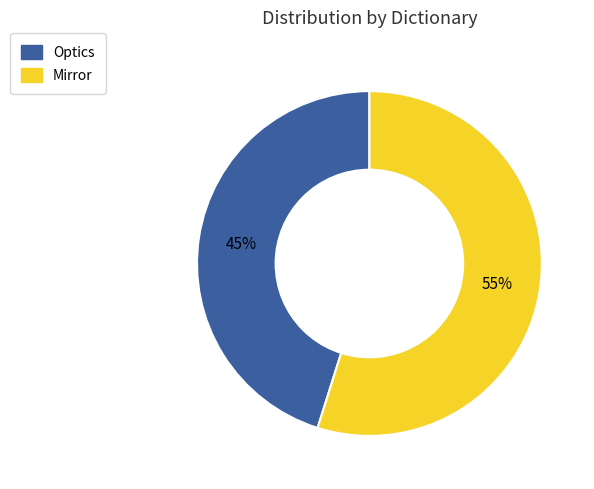

Is Mirror the majority of the pie?

Yes